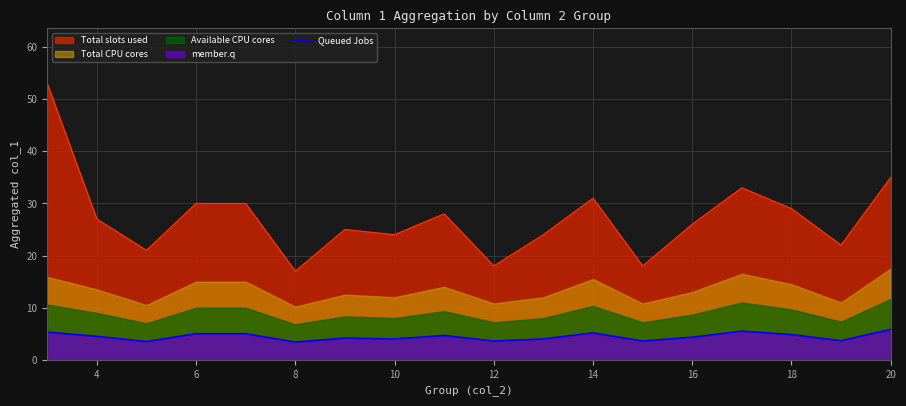

Does the chart display data point markers on the line(s)?

No